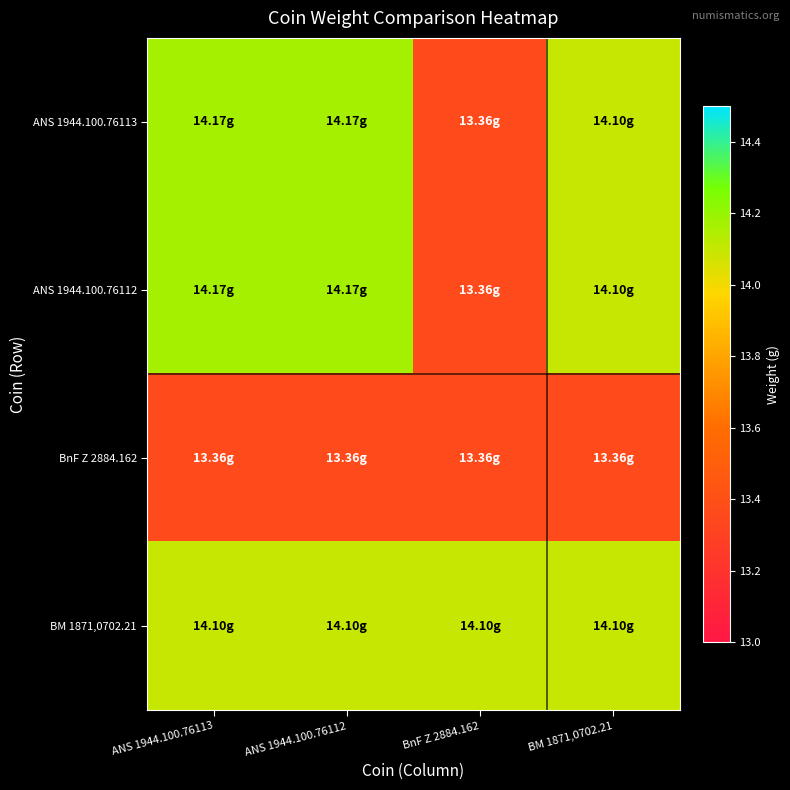

Rank the series by their maximum value, from highest to lowest.

ANS 1944.100.76113, ANS 1944.100.76112, BM 1871,0702.21, BnF Z 2884.162